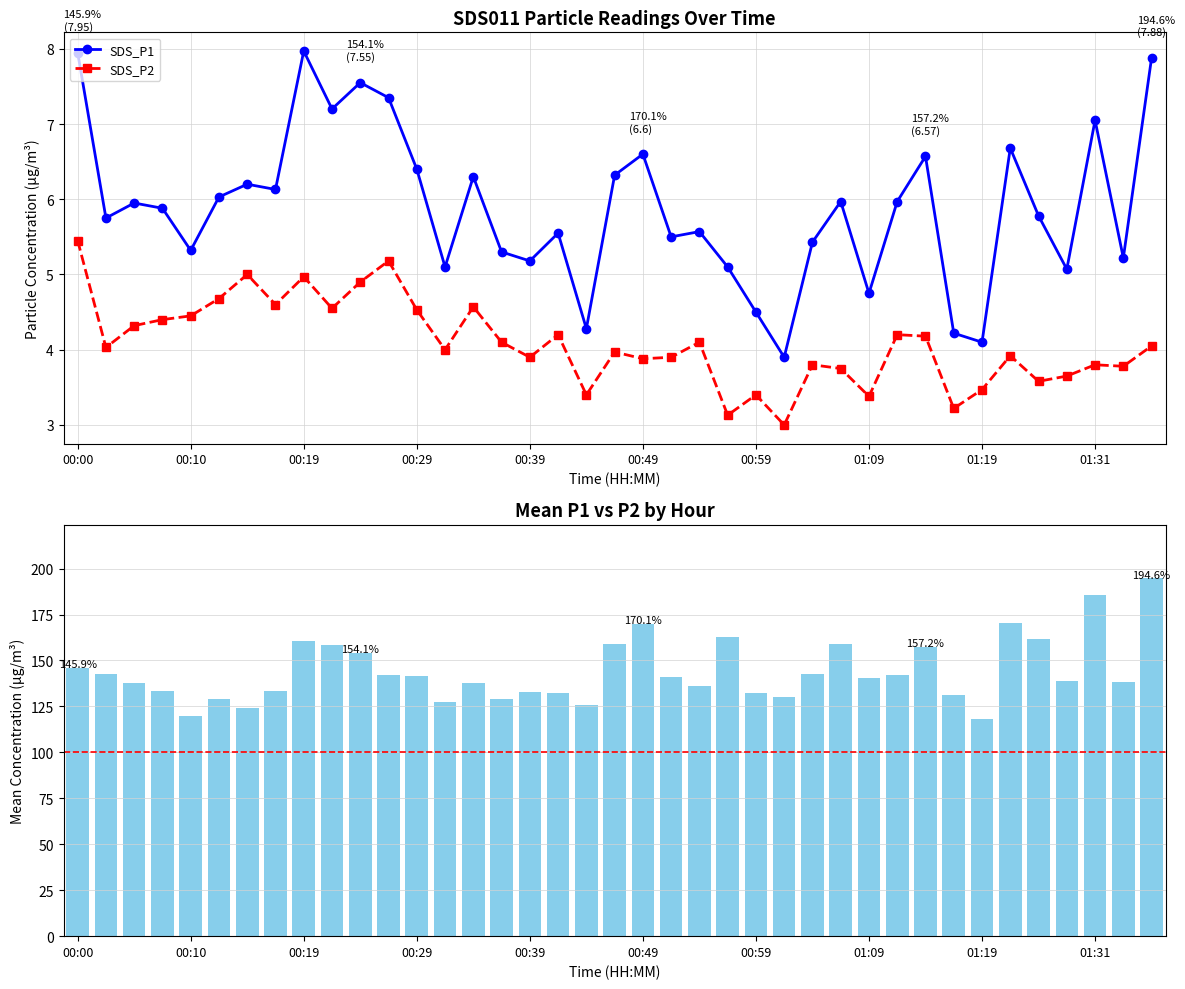

At 00:59, list the series in order from largest to smallest.

SDS_P1, SDS_P2